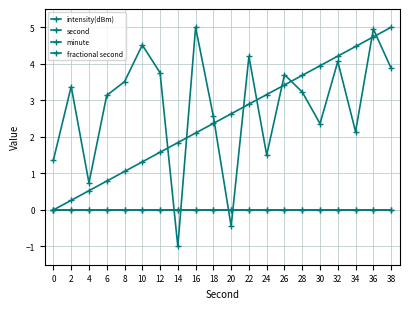

Does the chart have visible grid lines?

Yes